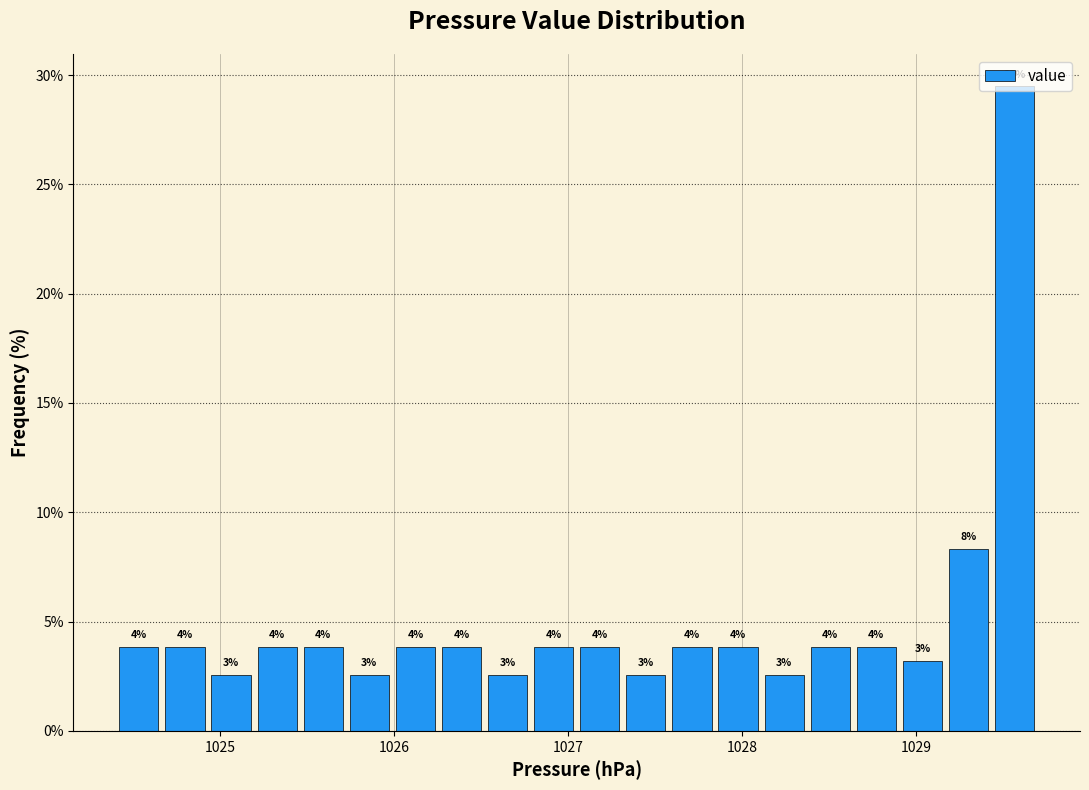

Around what value on the x-axis is the tallest bar? Give the approximate position of its centre, as read against the axis.

1029.6